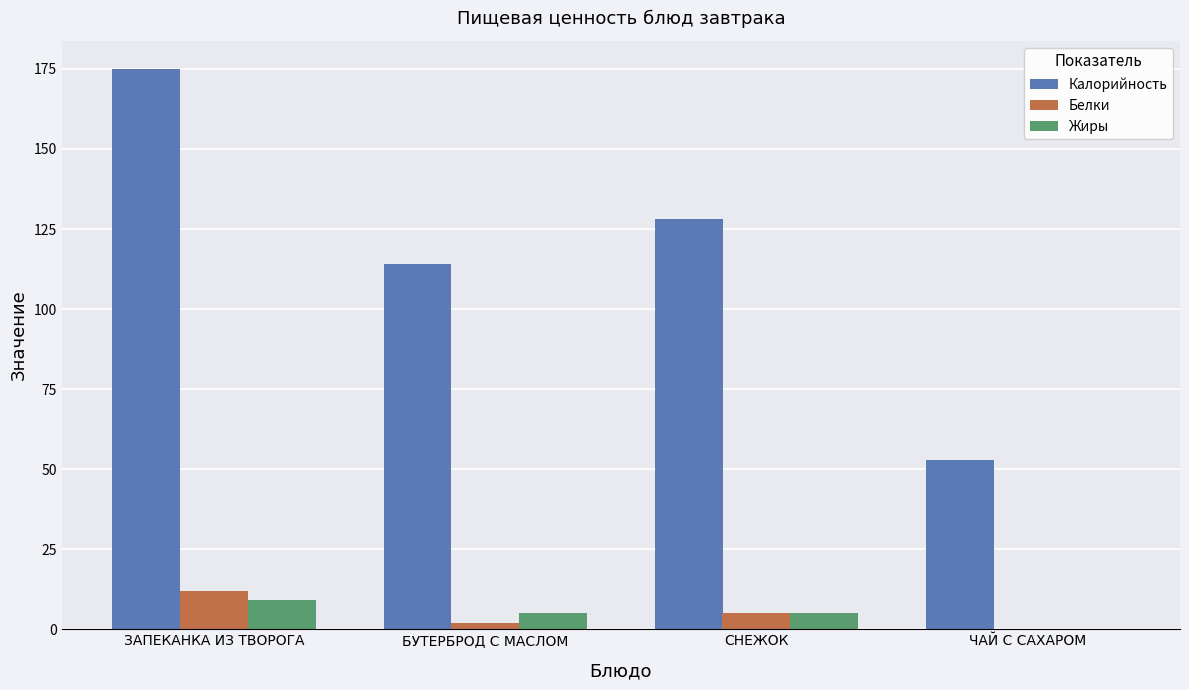

Is the value of Жиры at ЗАПЕКАНКА ИЗ ТВОРОГА greater than the value of Белки at ЧАЙ С САХАРОМ?

Yes